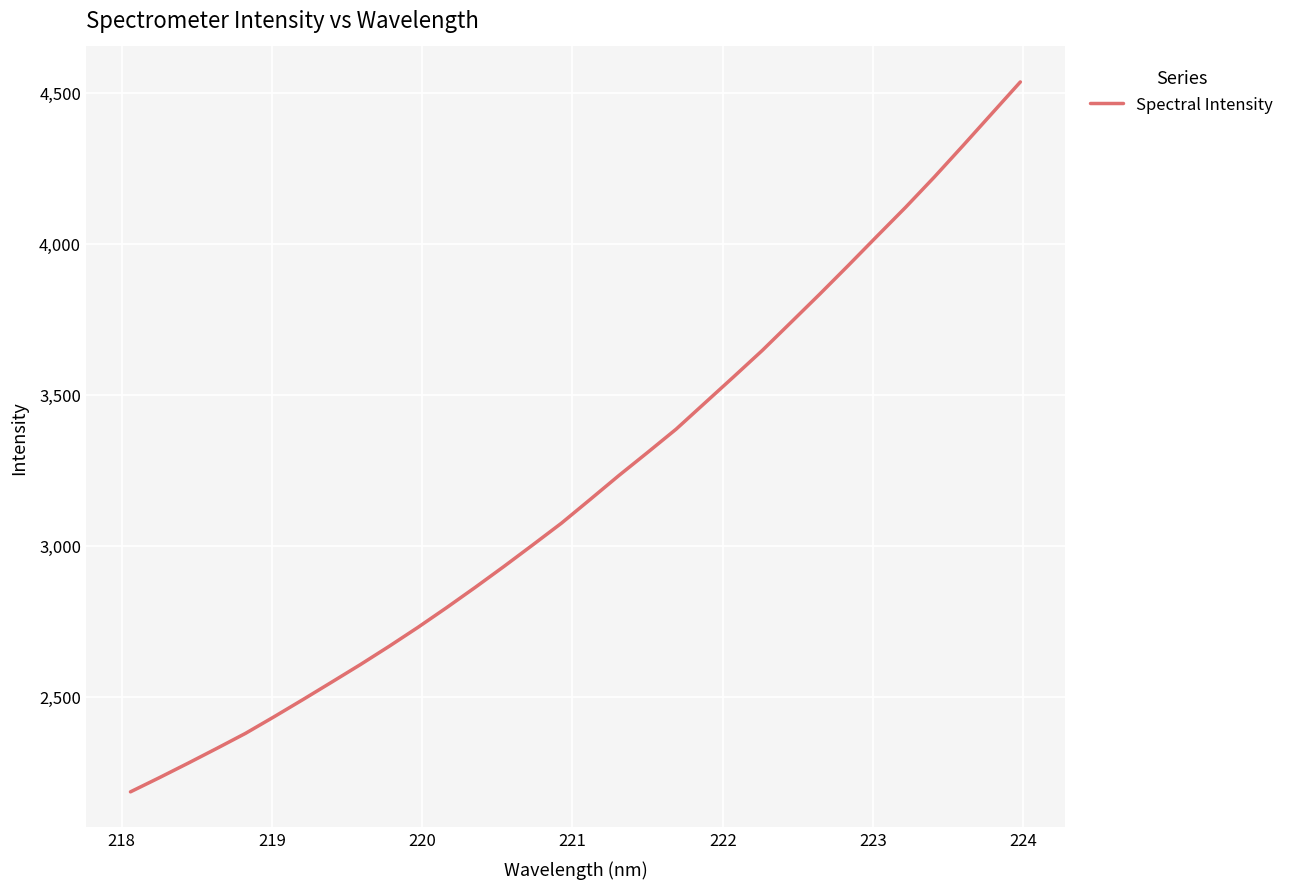

What is the difference between the maximum and minimum values?

2350.5